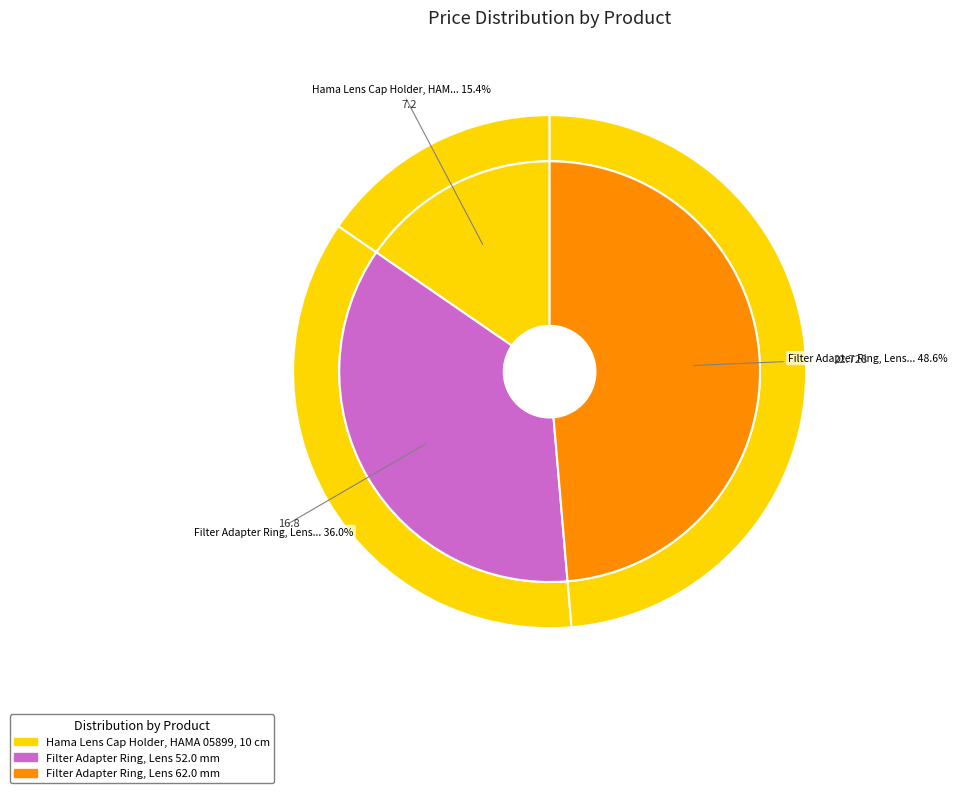

To the nearest percent, what is the combined percentage of Filter Adapter Ring, Lens 62.0 mm and Filter Adapter Ring, Lens 52.0 mm?

85%